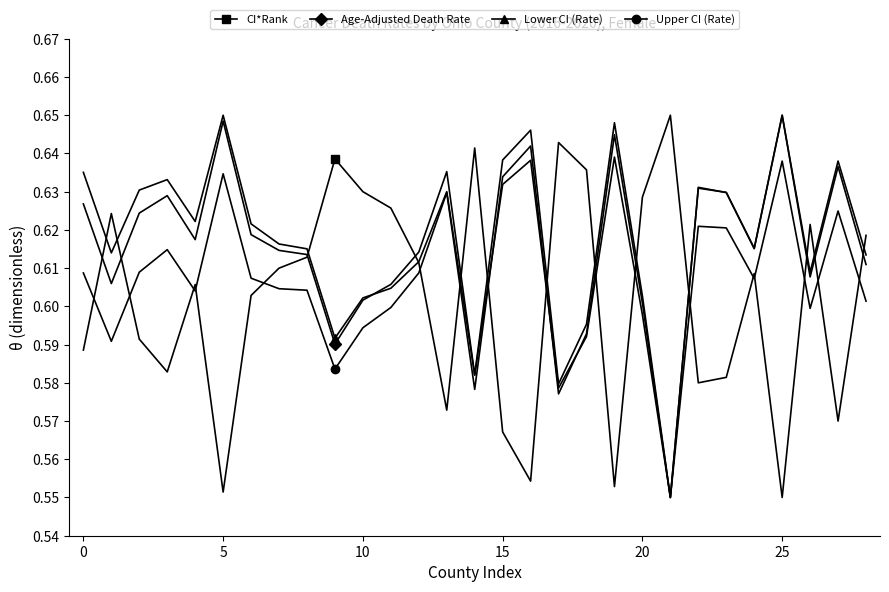

Count the Upper CI (Rate) values in the range 0 to 1.

29